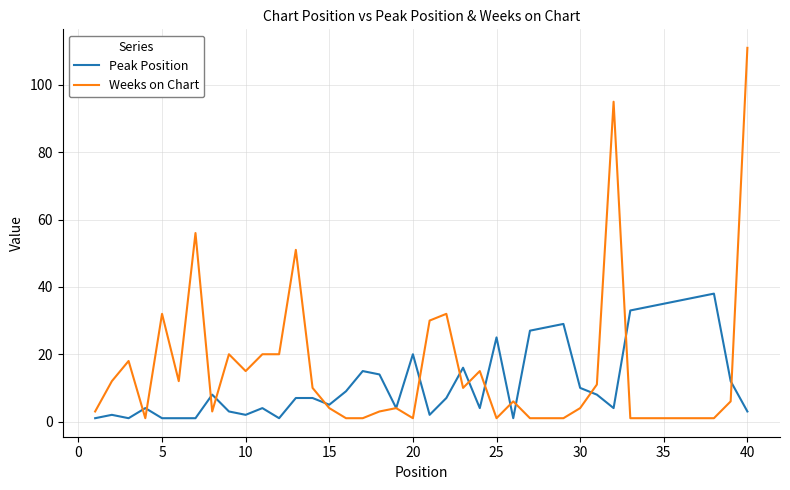

What are all the series names shown in the legend?

Peak Position, Weeks on Chart